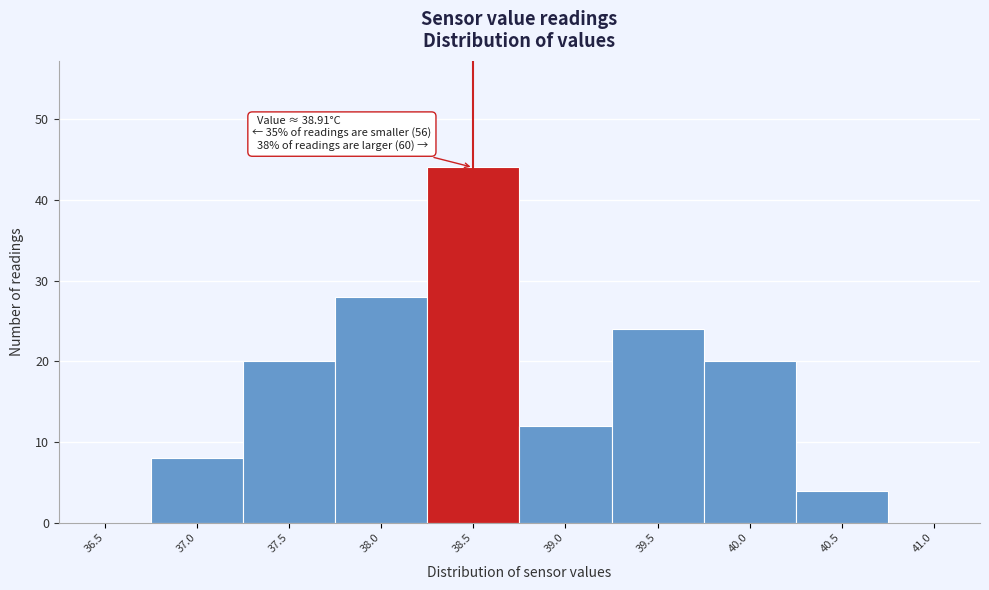

Reading right to left, transcribe all the data shown in this chart.

41.0=0	40.5=4	40.0=20	39.5=24	39.0=12	38.5=44	38.0=28	37.5=20	37.0=8	36.5=0